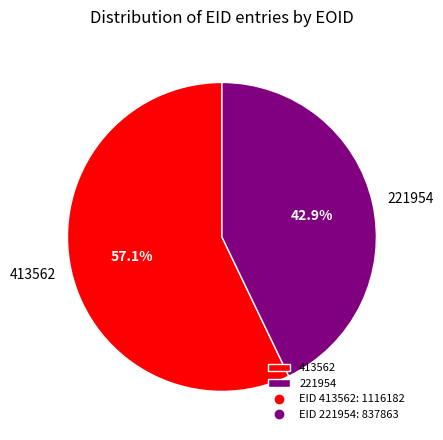

To the nearest percent, what portion does 221954 represent?

43%